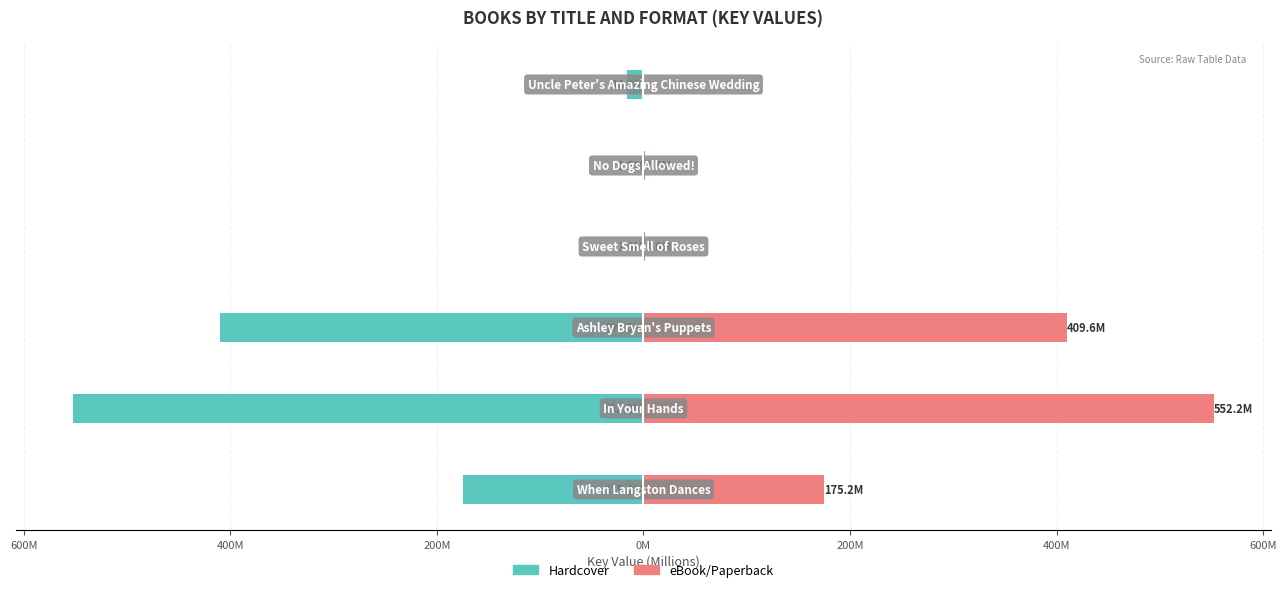

Rank the series by their maximum value, from lowest to highest.

Hardcover, eBook/Paperback